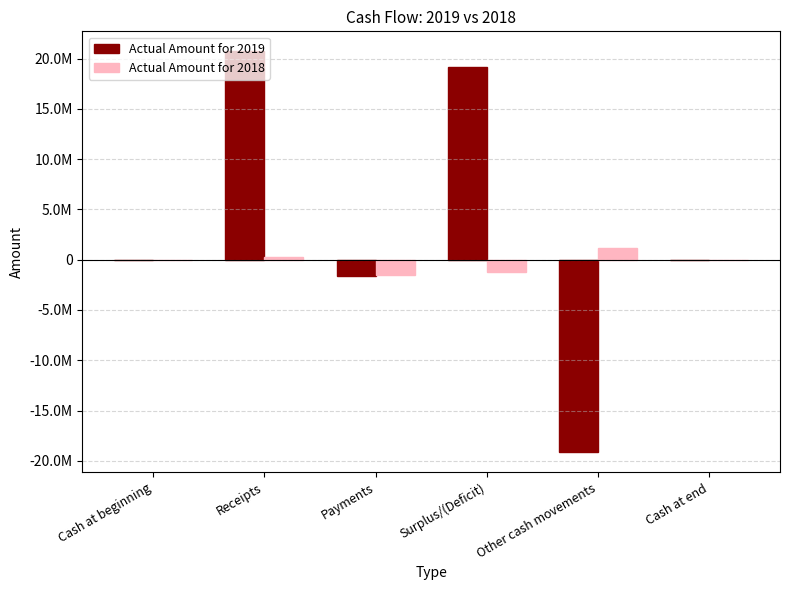

What is the difference between the Actual Amount for 2018 values at Cash at end and Other cash movements?

1192608